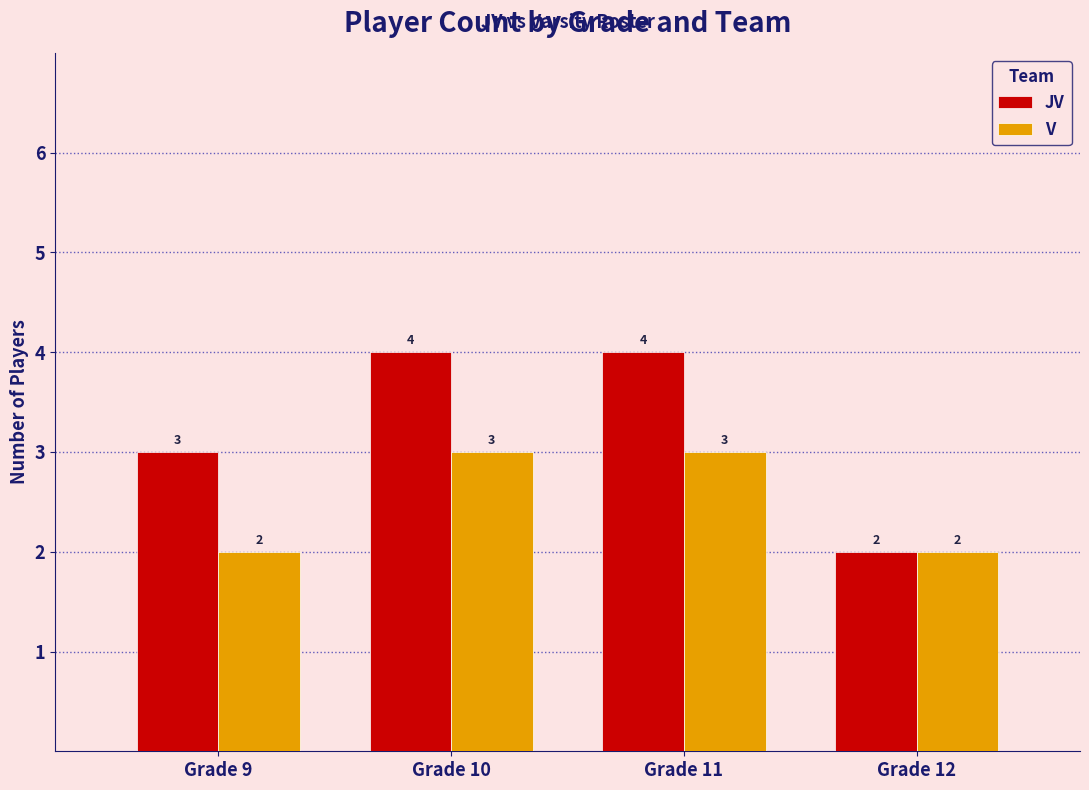

Does the chart contain any negative values?

No